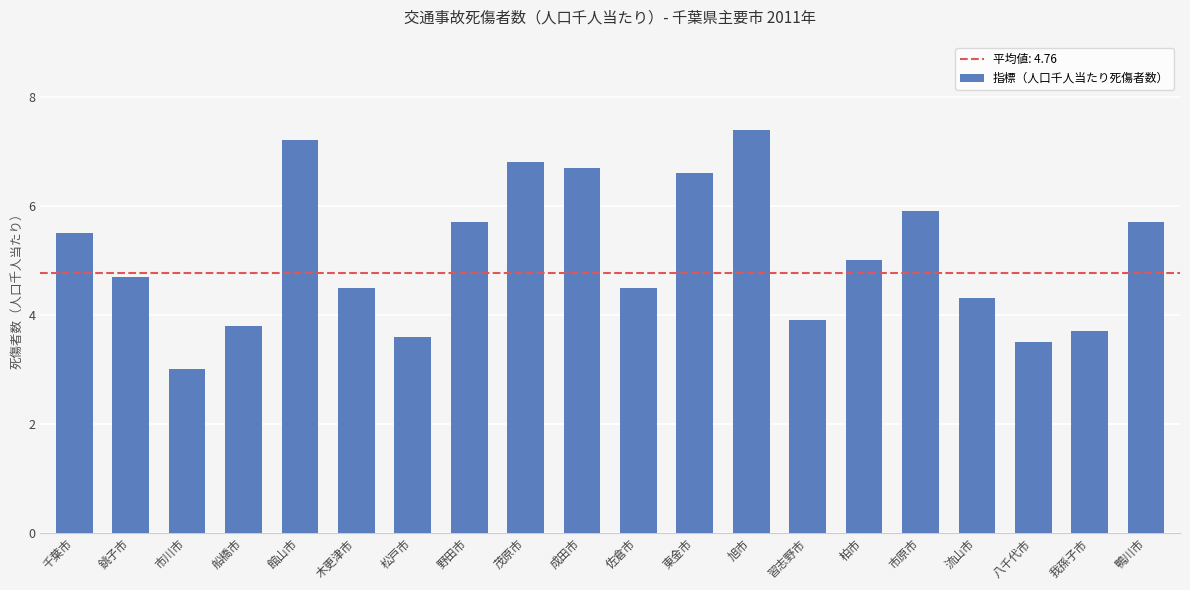

Is it true that the value at 鴨川市 is 7.5?

False